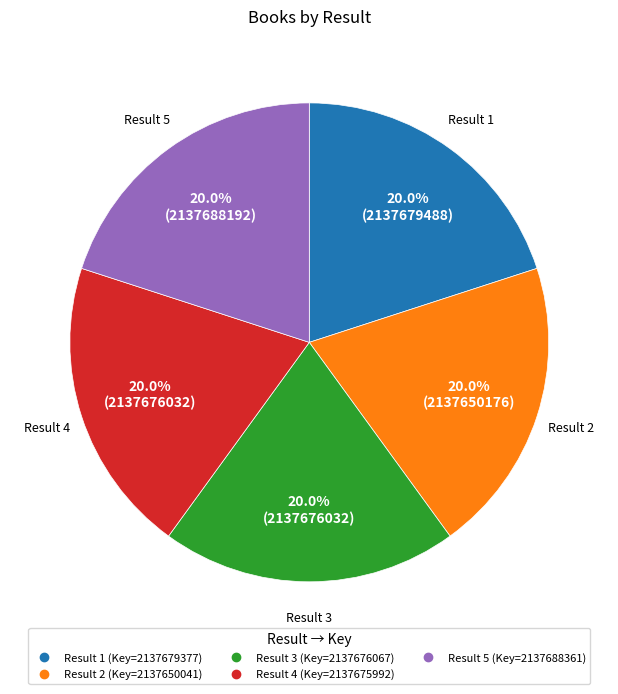

Is there a majority slice in this chart?

No